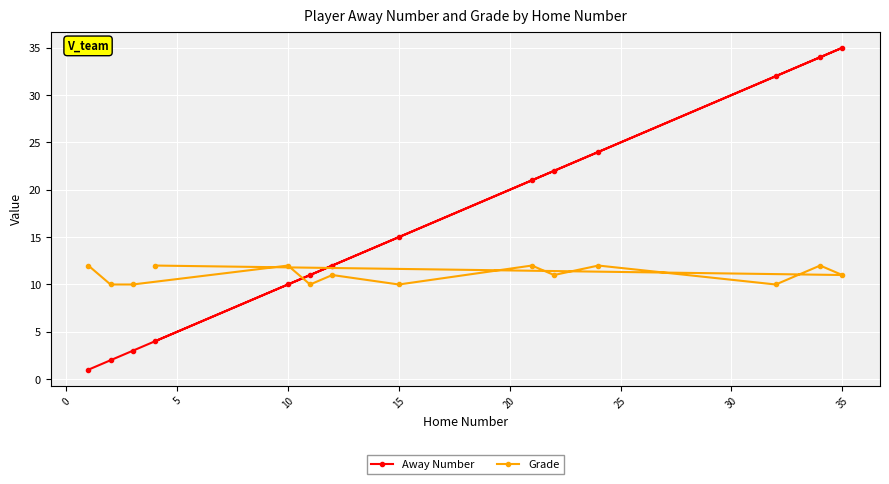

Reading left to right, list all the values displayed in this chart.

Away Number: 1	2	3	4	10	11	12	15	21	22	24	32	34	35
Grade: 12	10	10	12	12	10	11	10	12	11	12	10	12	11